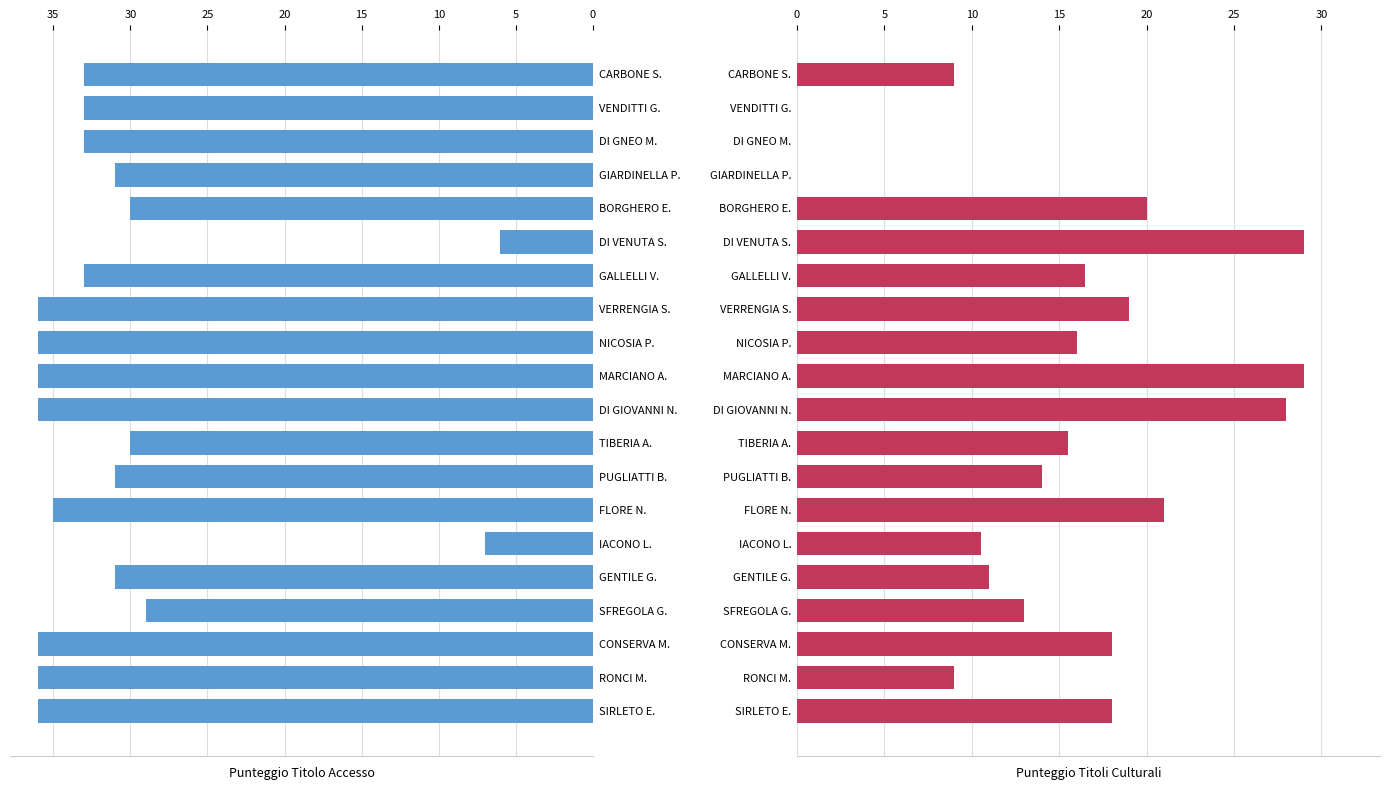

Reading right to left, transcribe all the data shown in this chart.

Punteggio Titolo Accesso: 36.0	36.0	36.0	29.0	31.0	7.0	35.0	31.0	30.0	36.0	36.0	36.0	36.0	33.0	6.0	30.0	31.0	33.0	33.0	33.0
Punteggio Titoli Culturali: 18.0	9.0	18.0	13.0	11.0	10.5	21.0	14.0	15.5	28.0	29.0	16.0	19.0	16.5	29.0	20.0	0.0	0.0	0.0	9.0